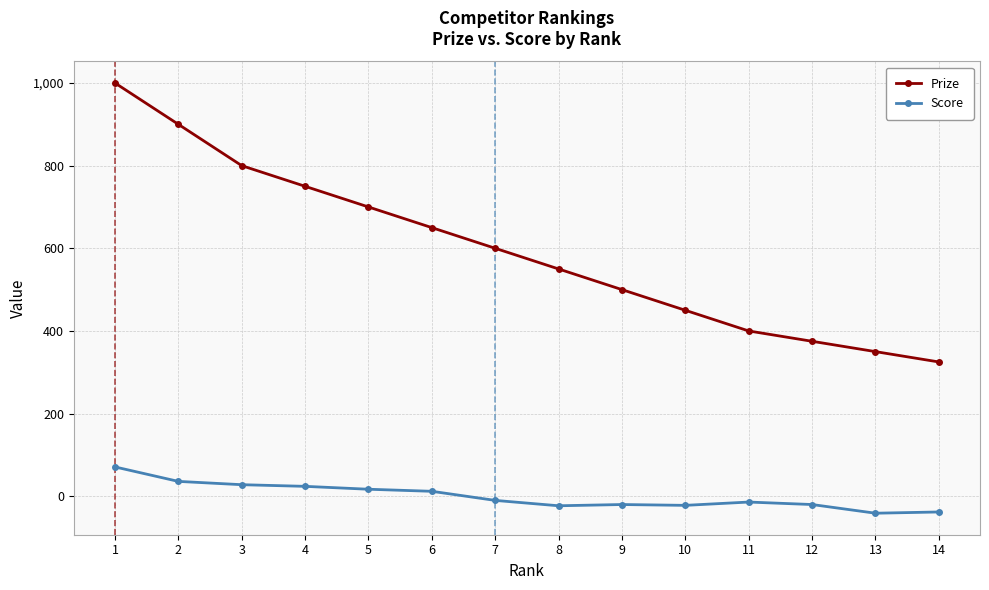

Is the value of Score at 11 greater than the value of Prize at 2?

No